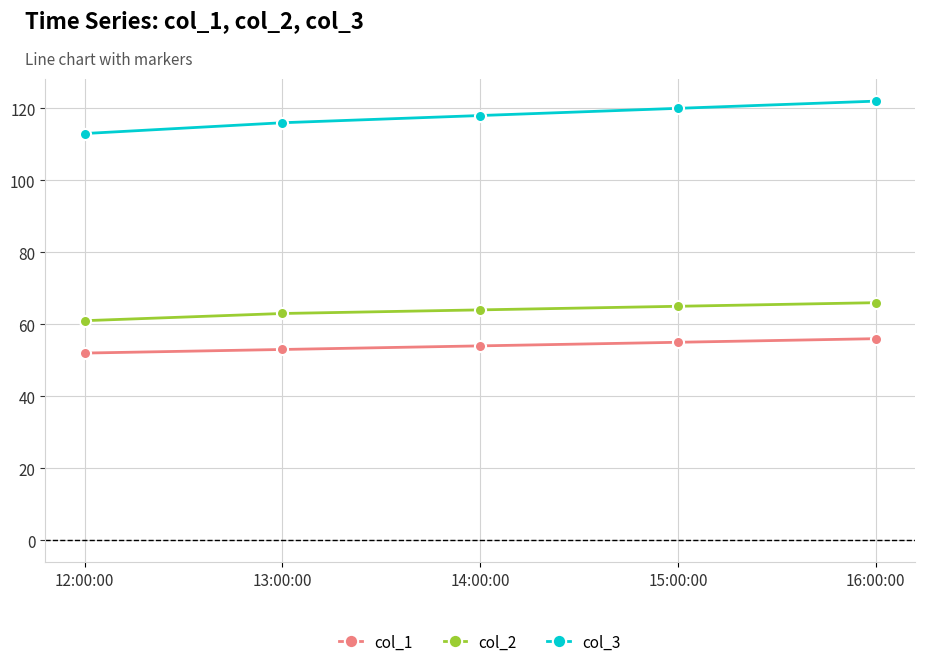

What is the value of the col_1 point at the 5th from the left?

56